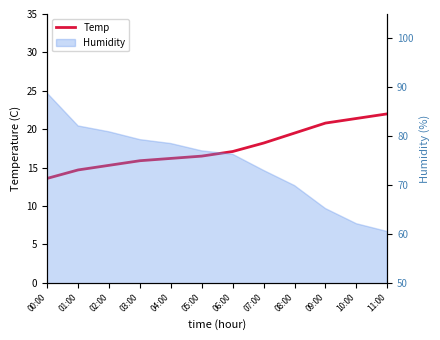

How many data points are above 17?

6